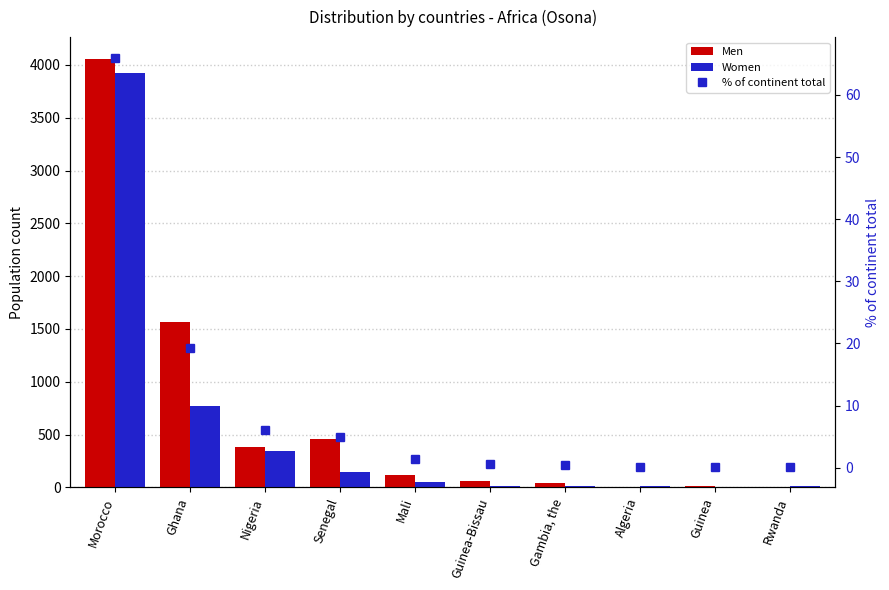

What is the total value across all series at Nigeria?

735.0